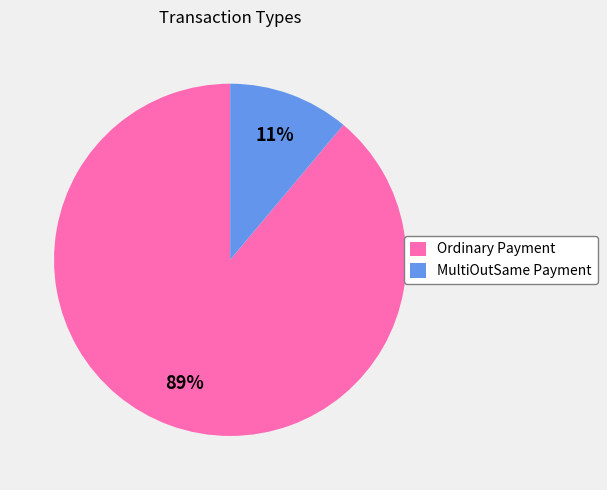

Which has a higher value, MultiOutSame Payment or Ordinary Payment?

Ordinary Payment